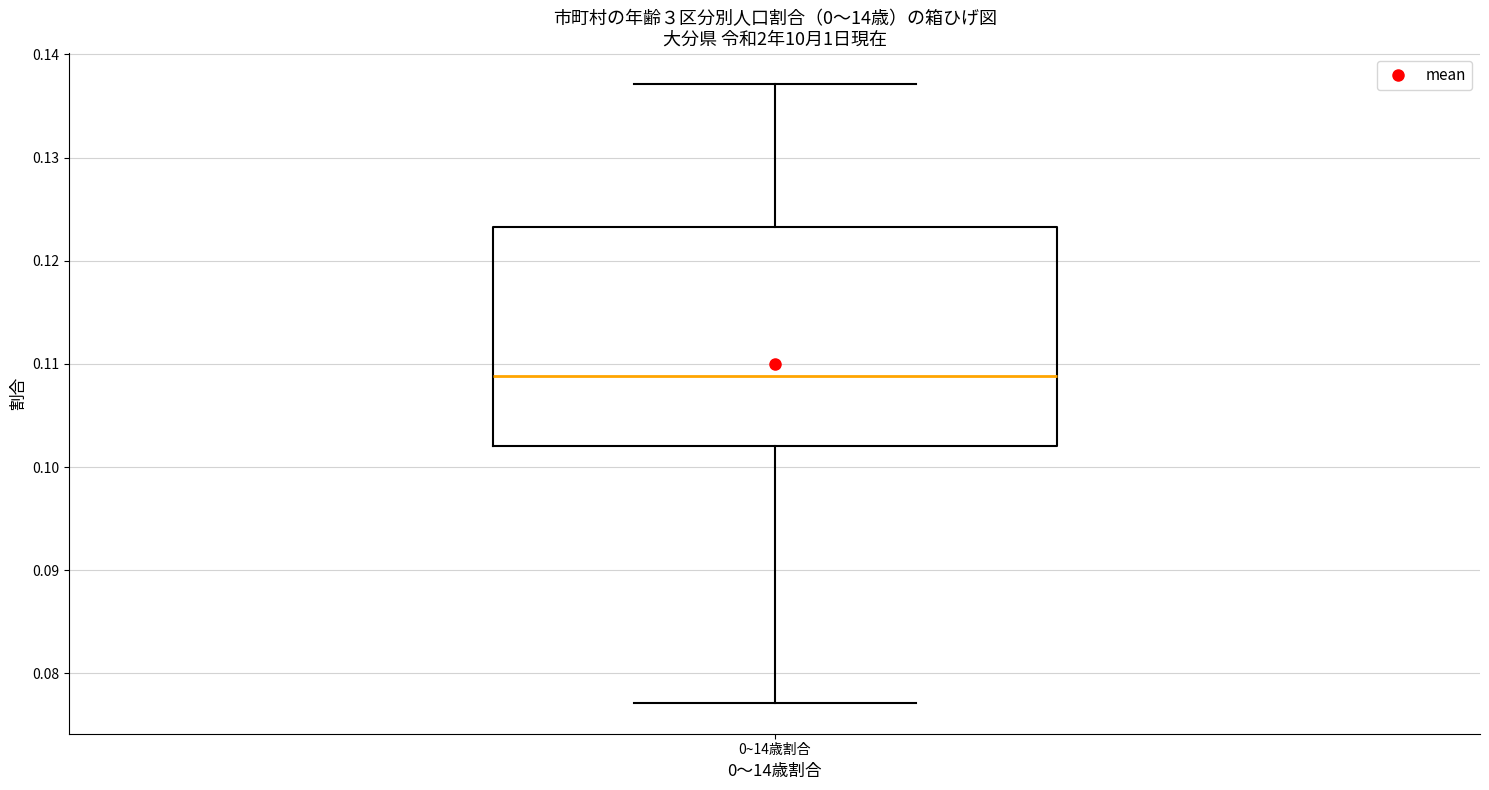

Read this box plot against the y-axis: the position of the median line, the range covered by the box, and the ends of both whiskers. The values are not printed on the chart, so give them approximately, as read against the axis.

median 0.109, box 0.102 to 0.123, whiskers 0.077 to 0.137